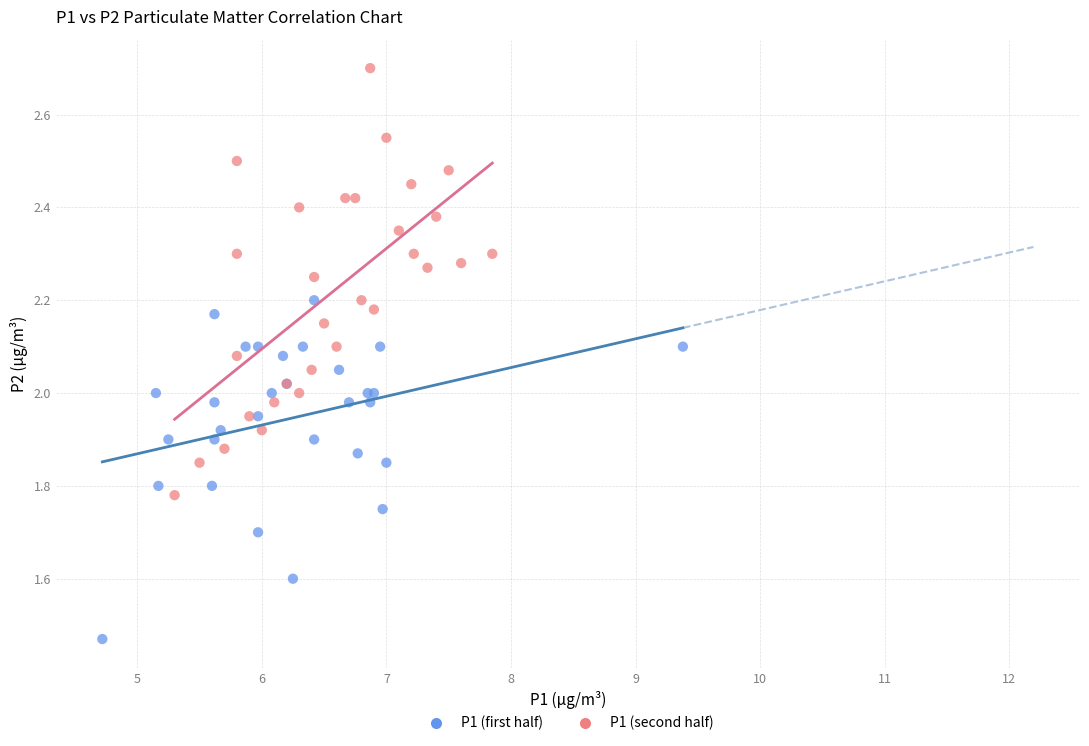

What are all the series names shown in the legend?

P1 (first half), P1 (second half)